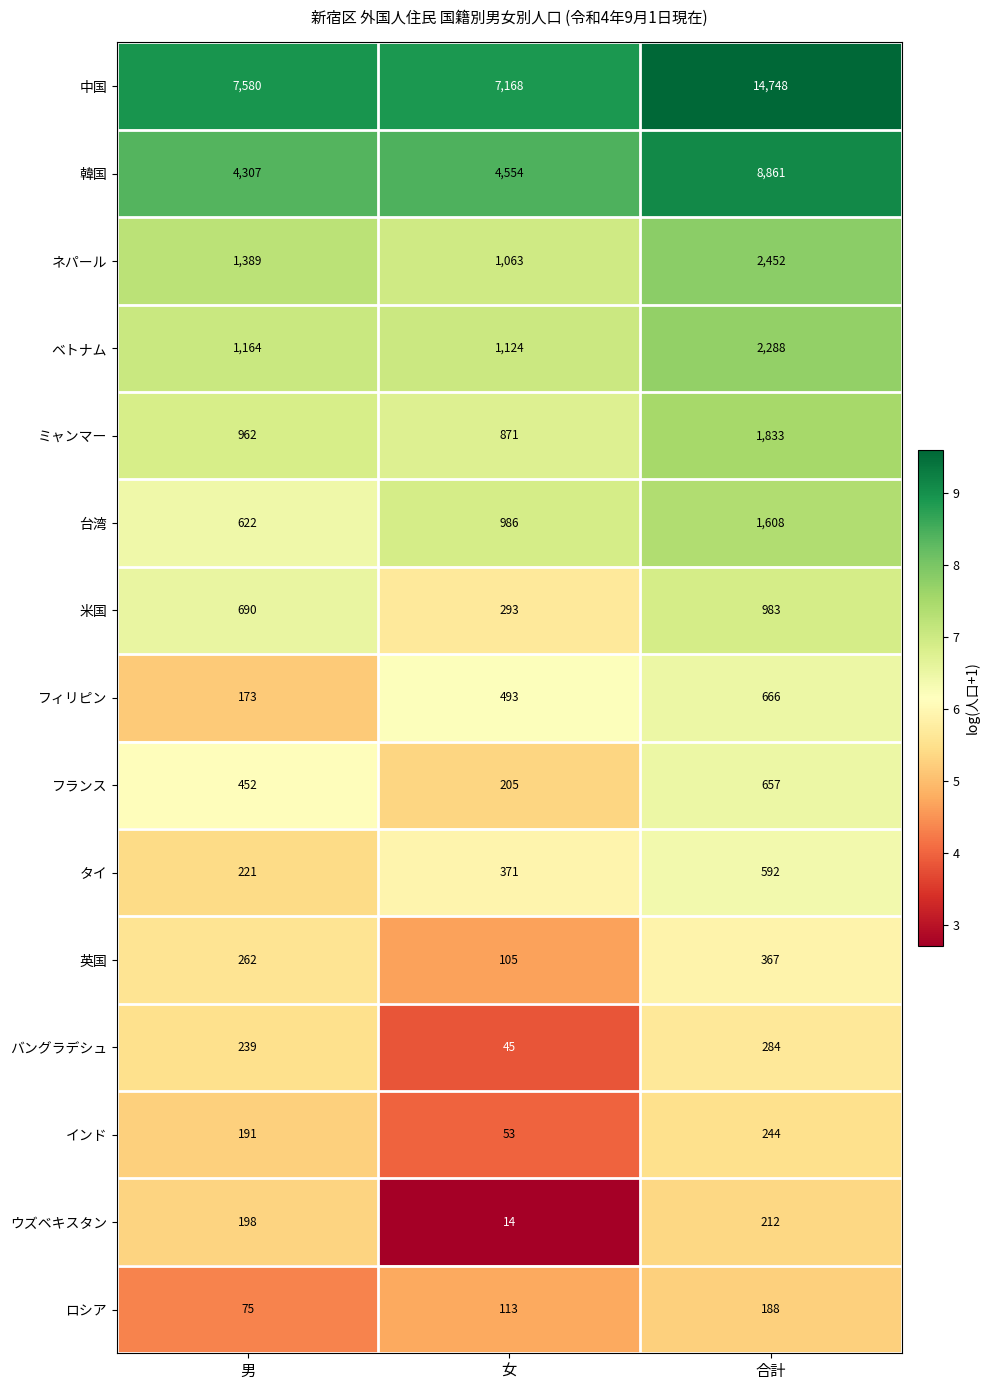

What is the difference between the maximum and minimum values in the 韓国 series?

4554